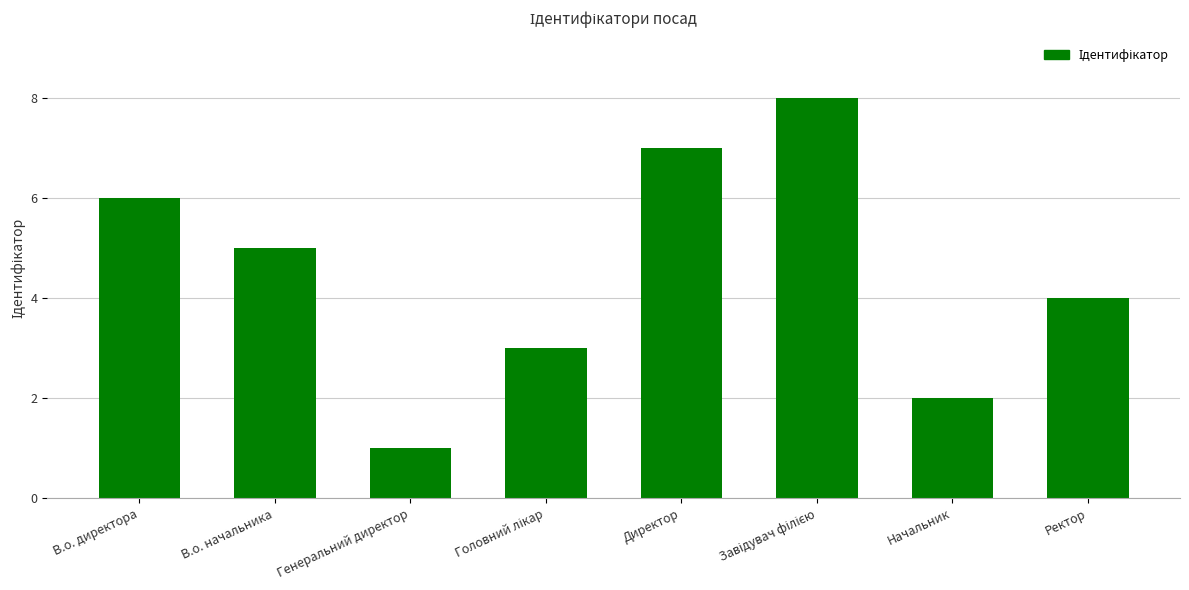

How many series are shown in this chart?

1